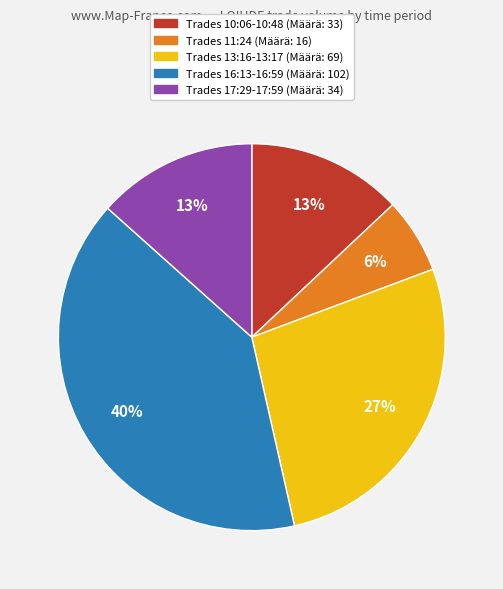

To the nearest percent, what is the average slice percentage?

20%